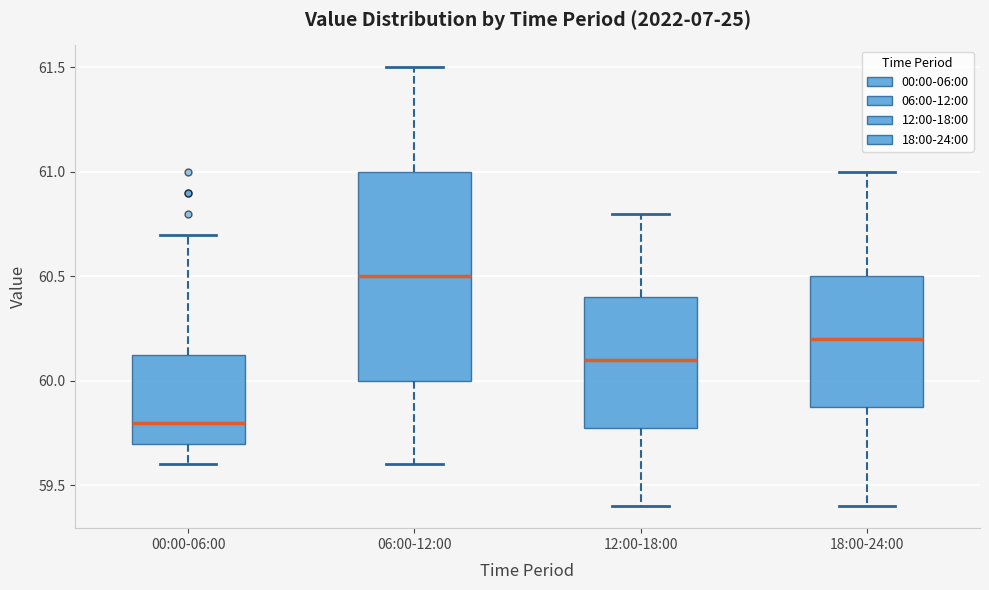

Reading left to right, transcribe this box plot: for each box, give where its median line is, the range the box spans, and where its two whiskers end, as read against the y-axis. The values are not printed on the chart, so give them approximately, as read against the axis.

00:00-06:00: median 59.80, box 59.70 to 60.15, whiskers 59.60 to 60.70
06:00-12:00: median 60.50, box 60.00 to 61.00, whiskers 59.60 to 61.50
12:00-18:00: median 60.10, box 59.80 to 60.40, whiskers 59.40 to 60.80
18:00-24:00: median 60.20, box 59.90 to 60.50, whiskers 59.40 to 61.00